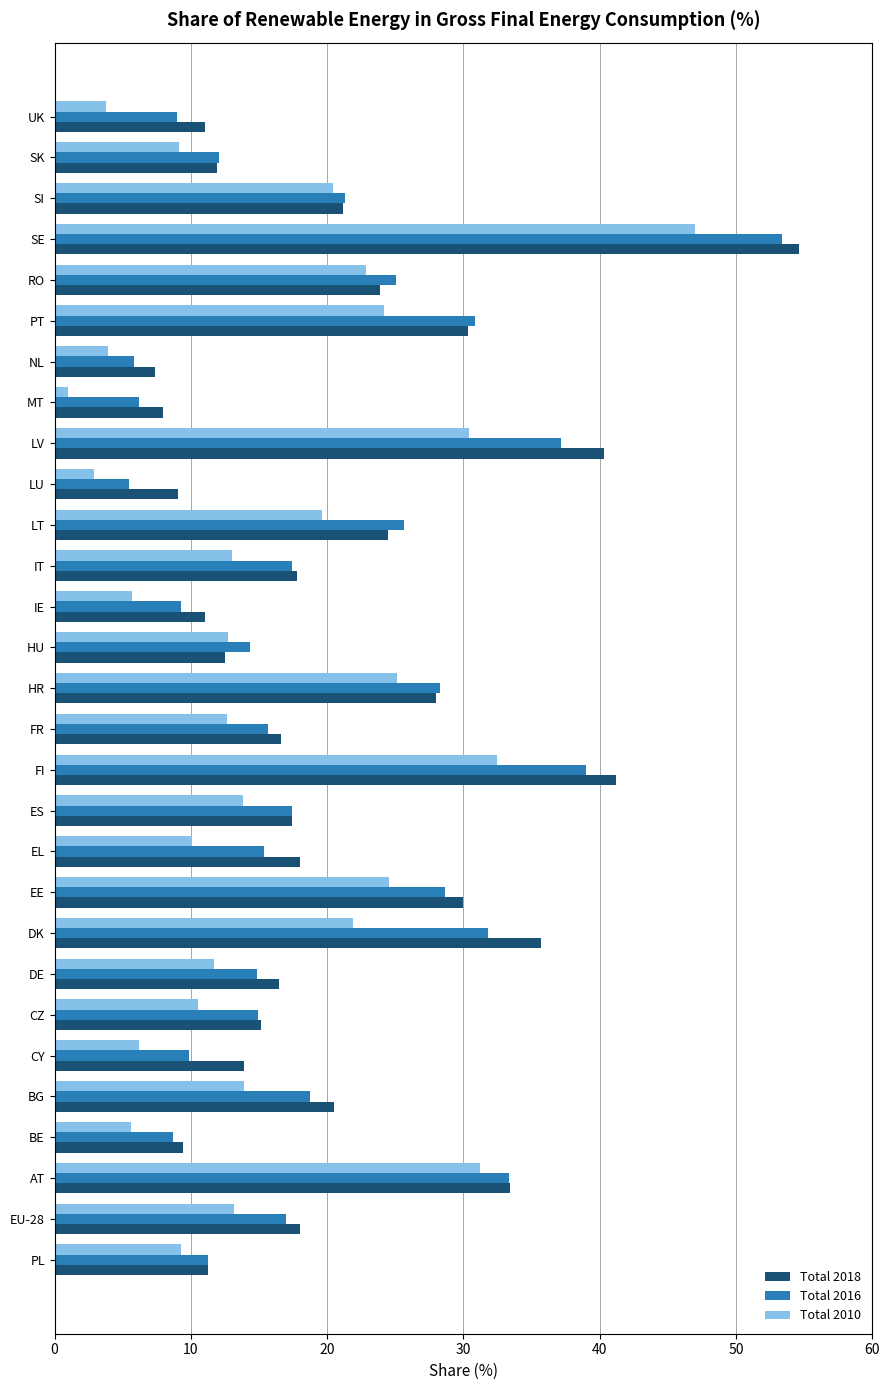

Is the value of Total 2016 at PT greater than the value of Total 2010 at PT?

Yes